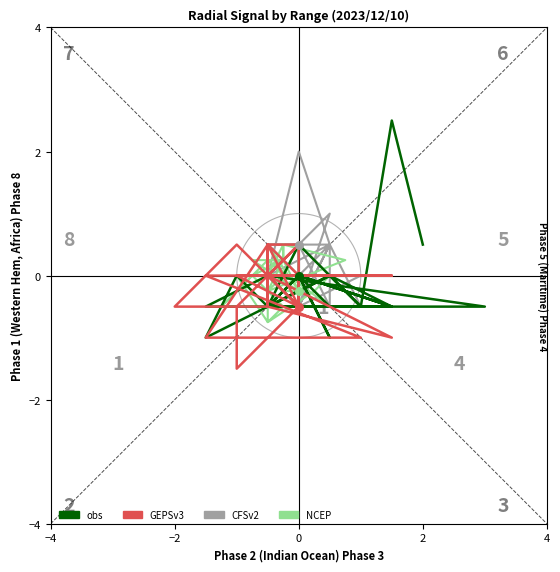

Which series reaches the maximum Y coordinate?

obs